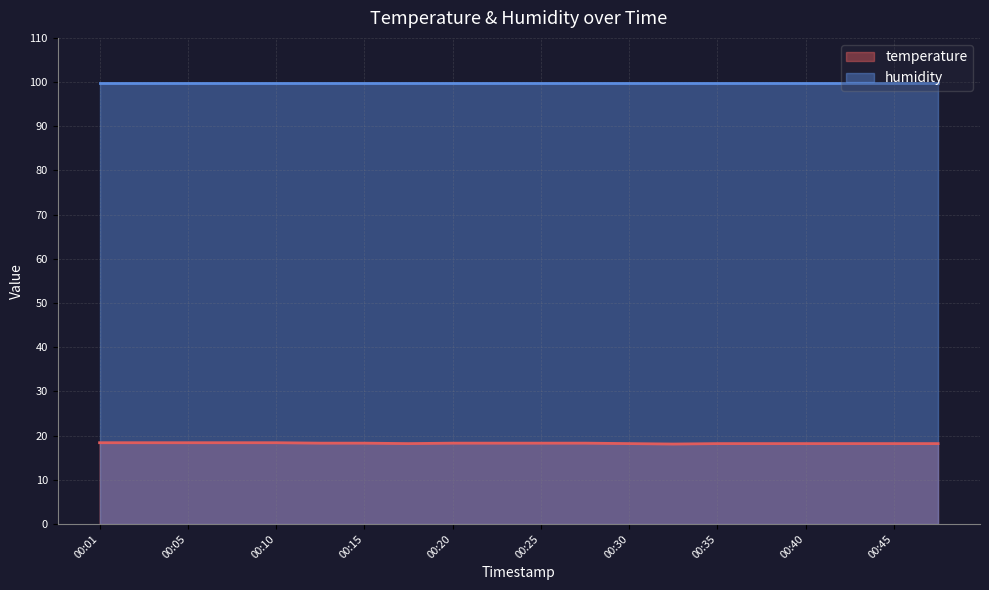

The chart shows a value of 8.8 at 00:25. True or false?

False